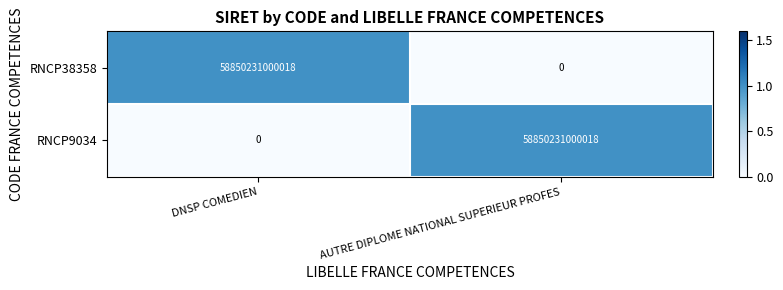

How many categories are shown in the chart?

2